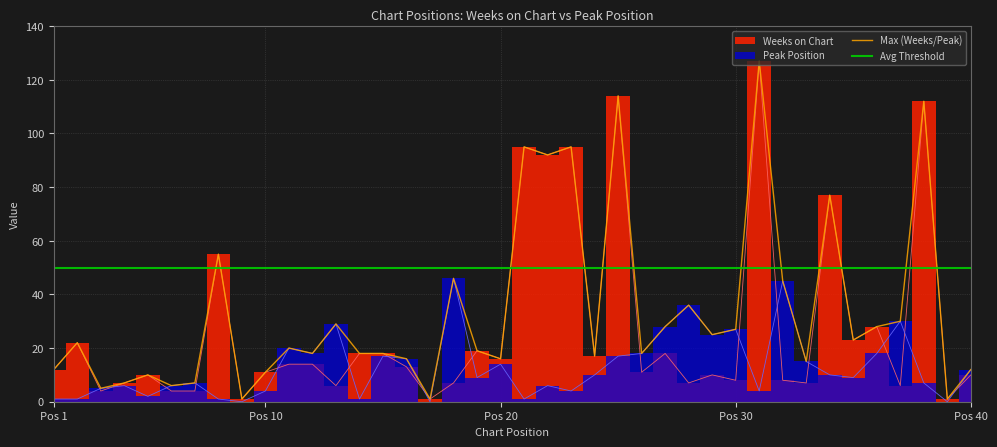

Is this an area chart (filled region under the line)?

No